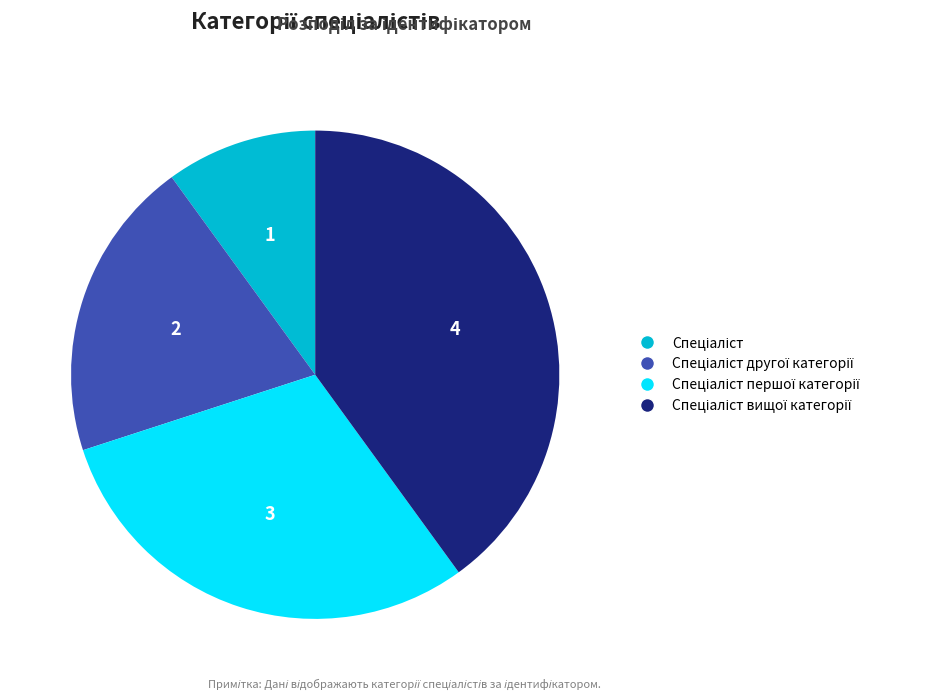

To the nearest percent, what is the average slice percentage?

25%